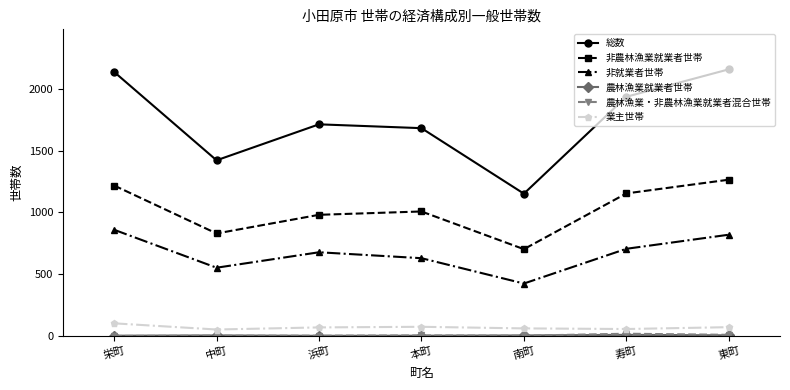

The value of 非就業者世帯 at 中町 is 966. True or false?

False